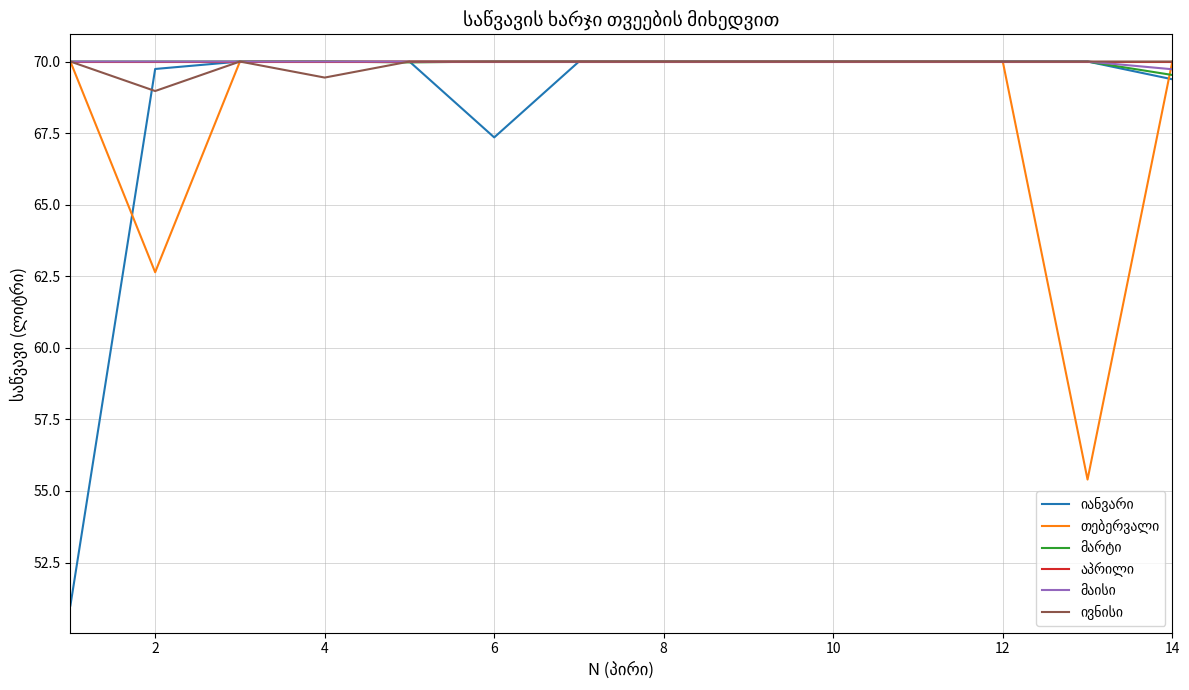

What is the greatest value displayed?

70.0